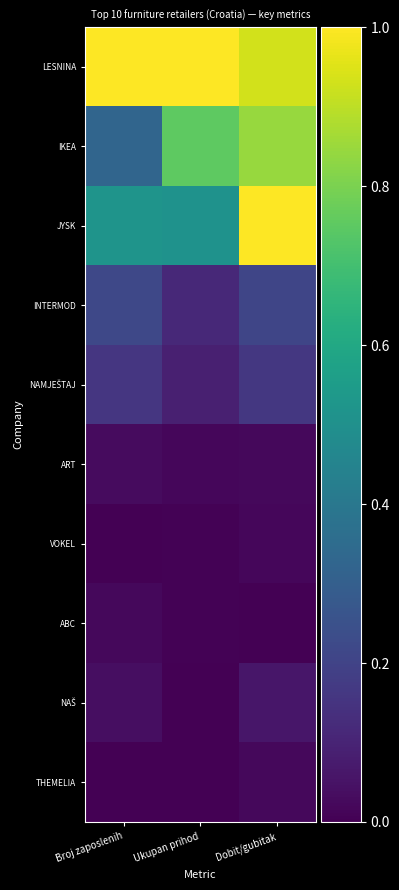

At Broj zaposlenih, list the series in order from largest to smallest.

LESNINA, JYSK, IKEA, INTERMOD, NAMJEŠTAJ, NAŠ, ART, ABC, THEMELIA, VOKEL